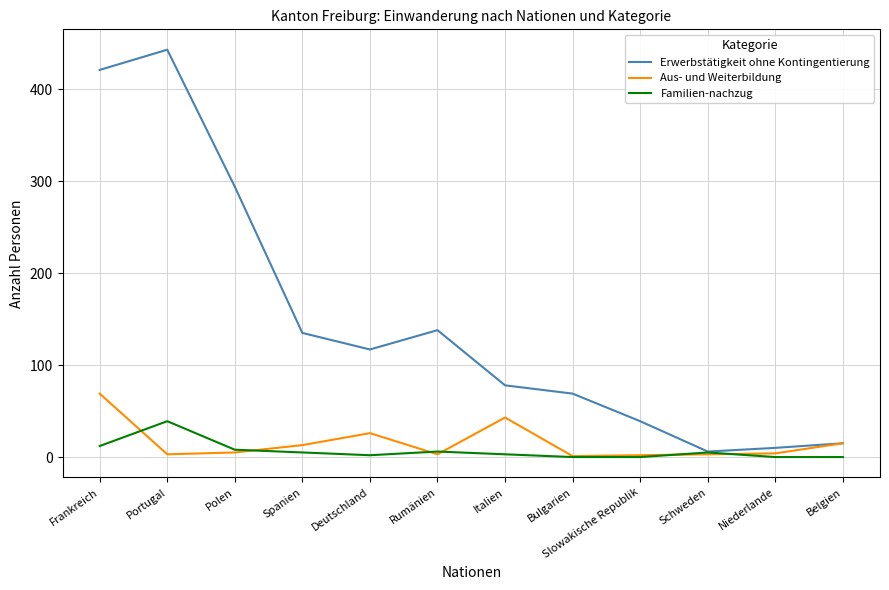

What is the maximum value for Aus- und Weiterbildung?

69